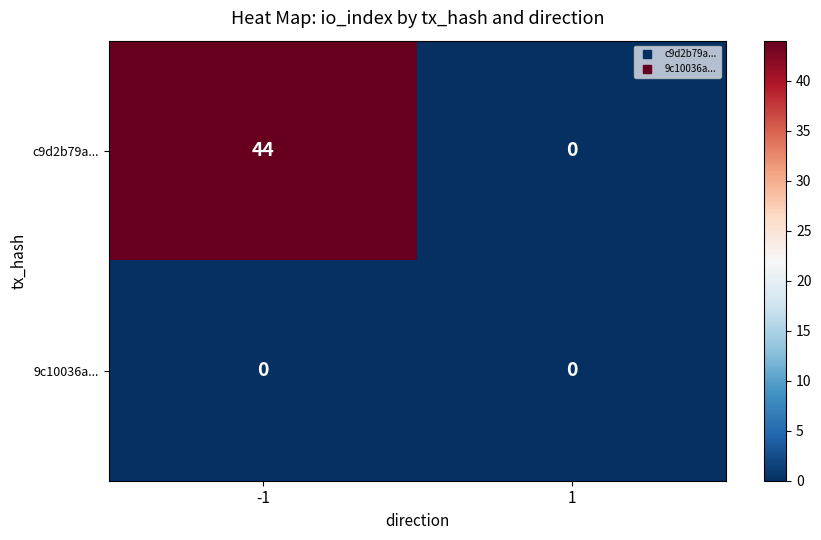

Rank the series by their average value, from highest to lowest.

c9d2b79a..., 9c10036a...